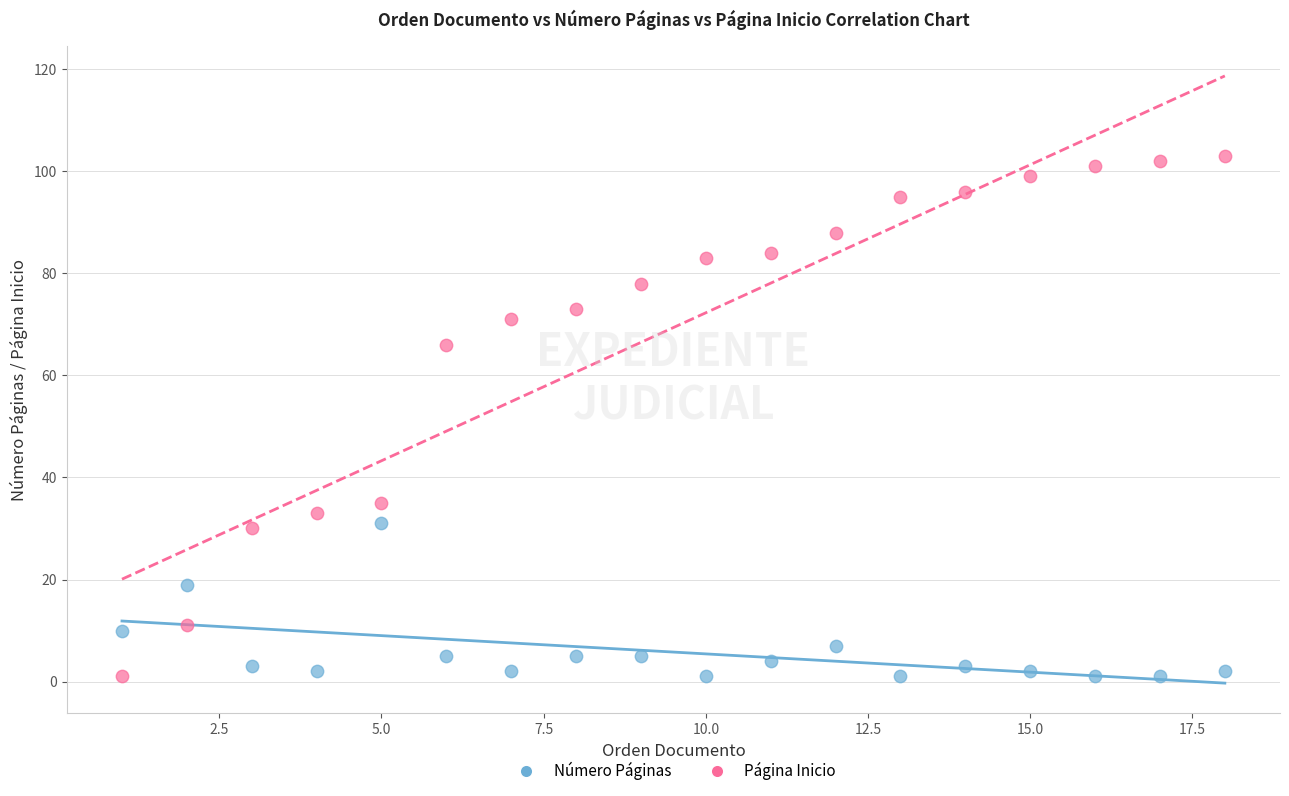

Across all series, what Y value is closest to 52?

66